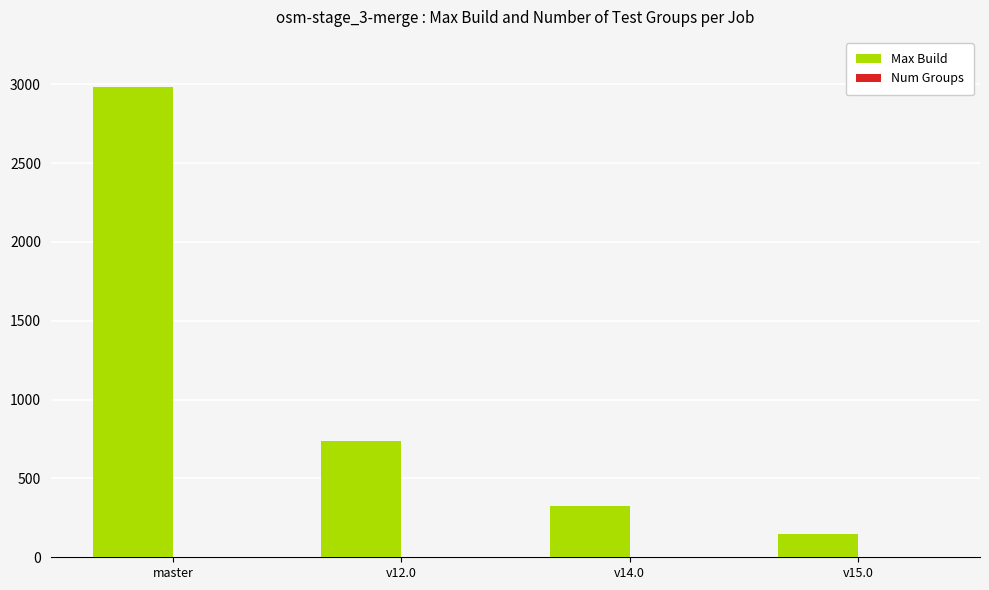

What is the total value across all series at v12.0?

744